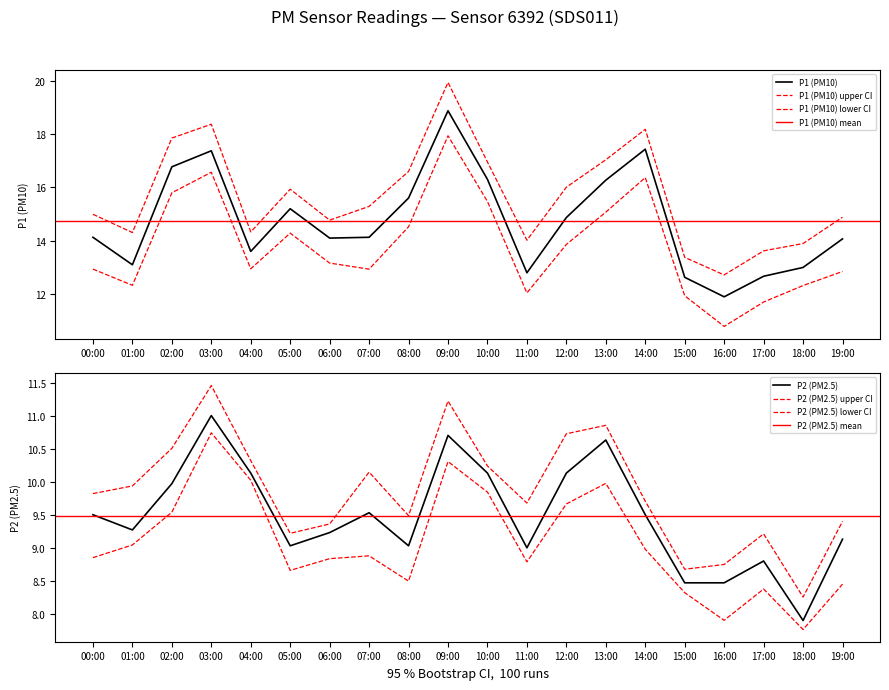

What is the sum of all P2 values?

189.6